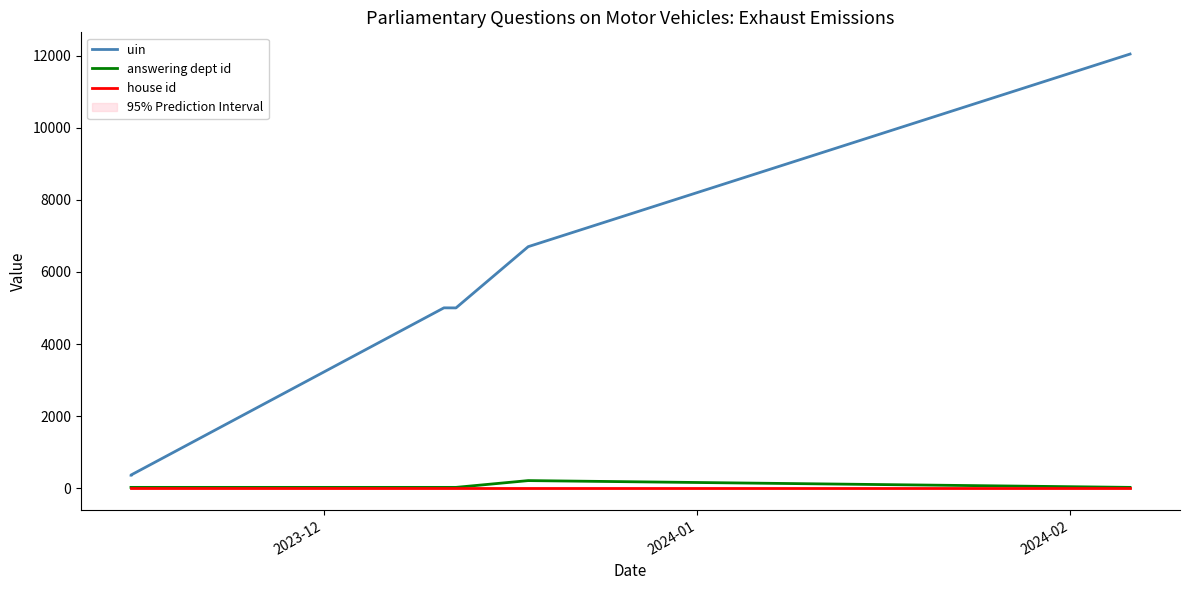

True or false: uin and answering dept id intersect in this chart.

False